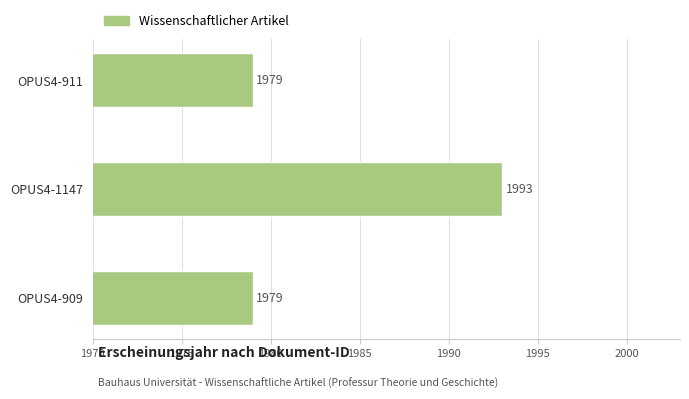

Which label corresponds to the largest value in the chart?

OPUS4-1147